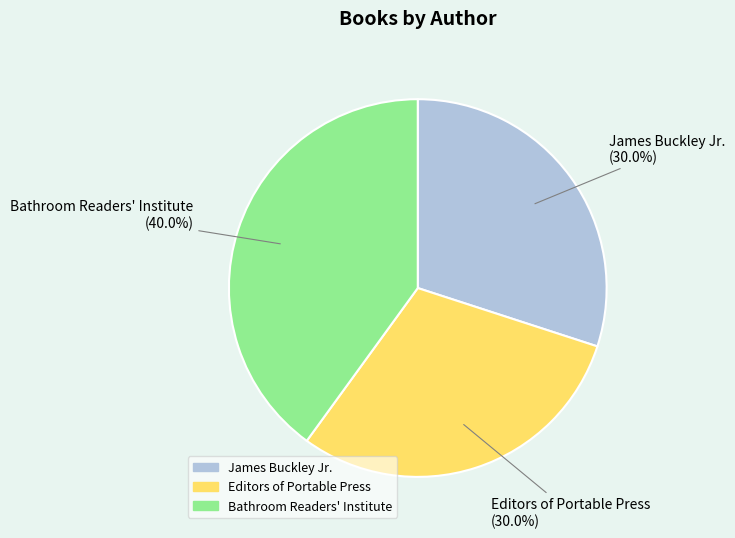

What is the ratio of the value at Bathroom Readers' Institute to the value at Editors of Portable Press?

1.3